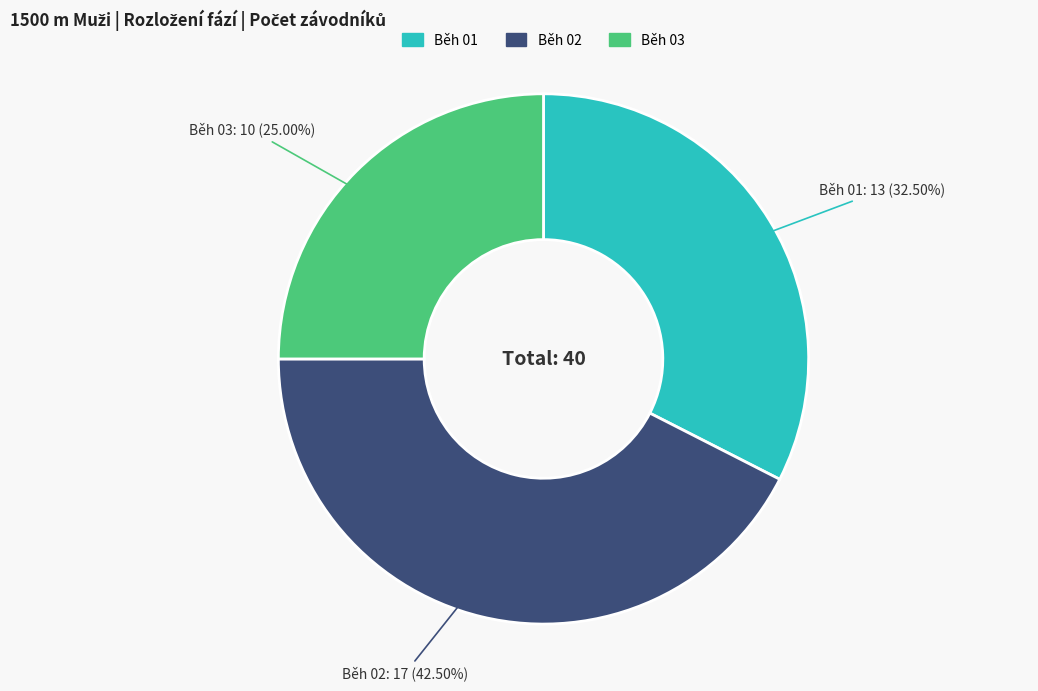

How many slices are in this pie chart?

3